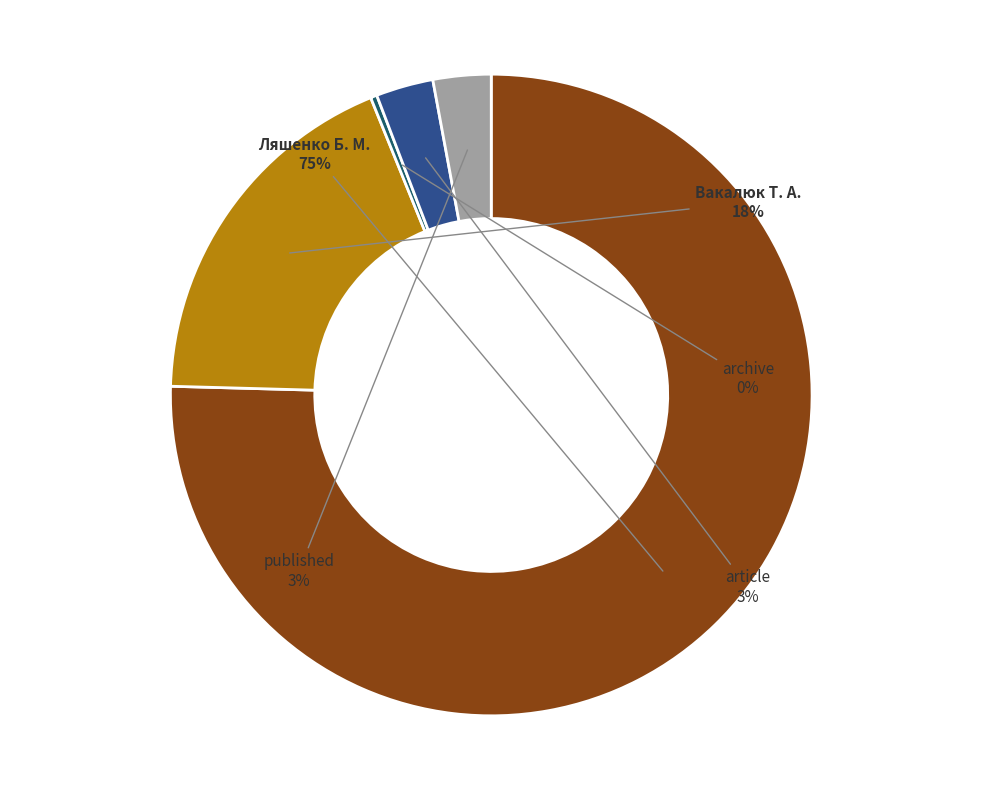

To the nearest percent, what is the average slice percentage?

20%